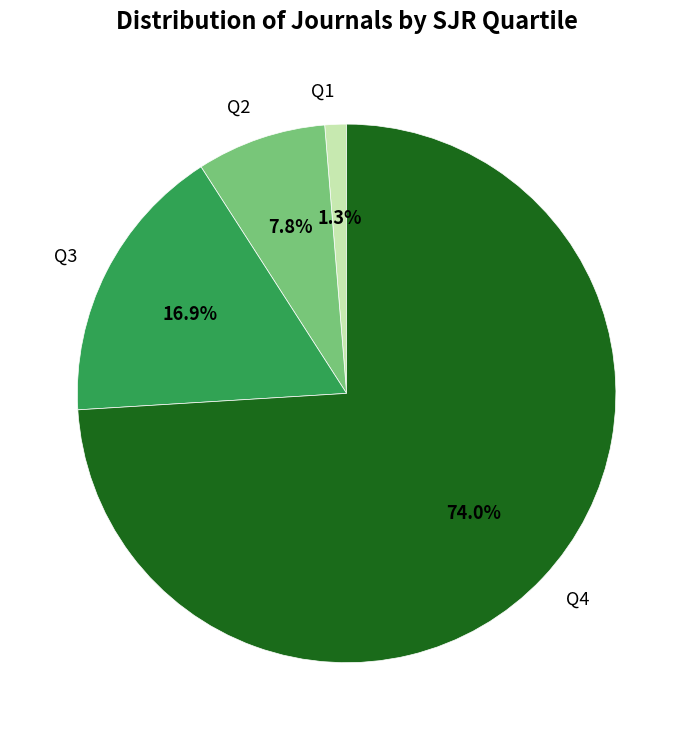

Which category has the biggest portion of the pie?

Q4